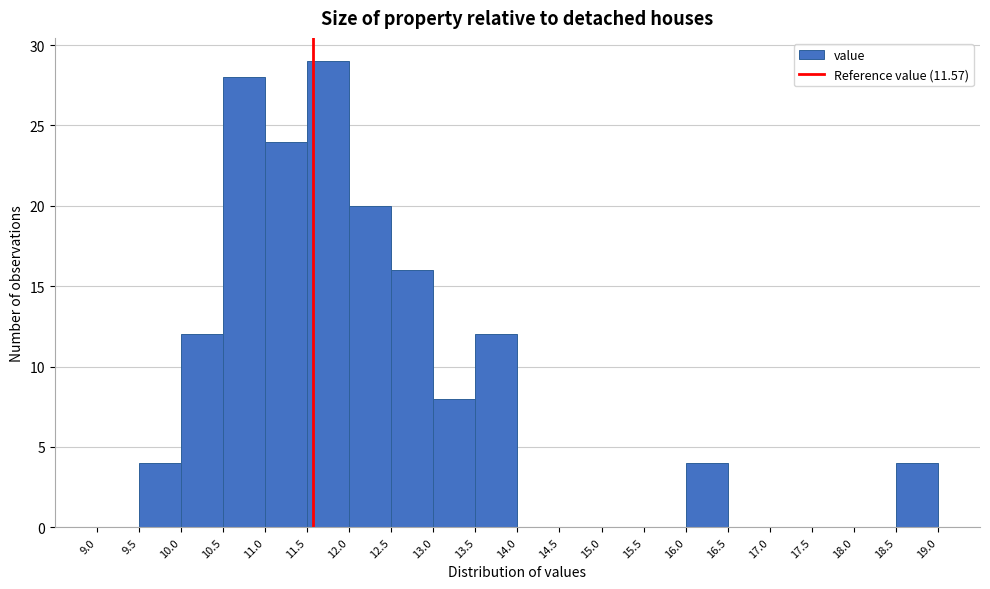

Reading left to right, list every bar in this chart as the range it spans on the x-axis followed by its height. The values are not printed on the chart, so give them approximately, as read against the axis.

9.0 to 9.5: 0
9.5 to 10.0: 4
10.0 to 10.5: 12
10.5 to 11.0: 28
11.0 to 11.5: 24
11.5 to 12.0: 29
12.0 to 12.5: 20
12.5 to 13.0: 16
13.0 to 13.5: 8
13.5 to 14.0: 12
14.0 to 14.5: 0
14.5 to 15.0: 0
15.0 to 15.5: 0
15.5 to 16.0: 0
16.0 to 16.5: 4
16.5 to 17.0: 0
17.0 to 17.5: 0
17.5 to 18.0: 0
18.0 to 18.5: 0
18.5 to 19.0: 4